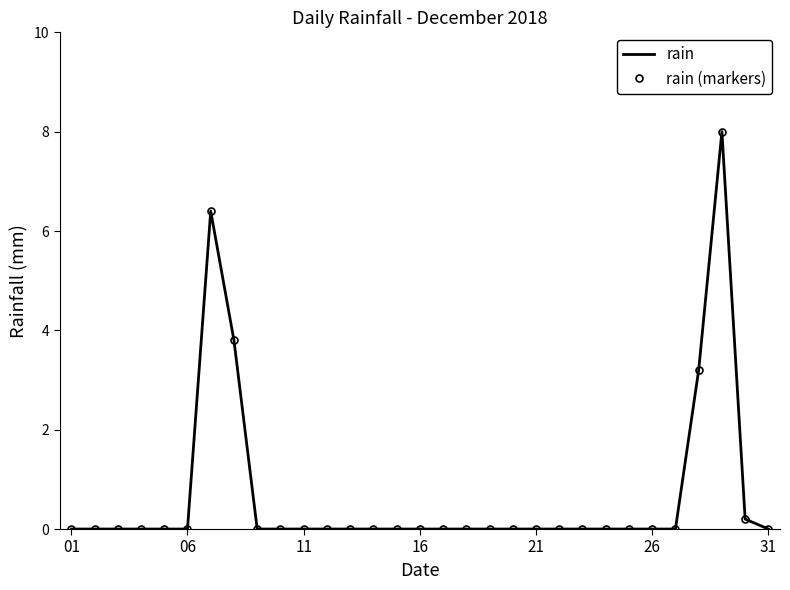

At how many categories does at least one series exceed 1?

4